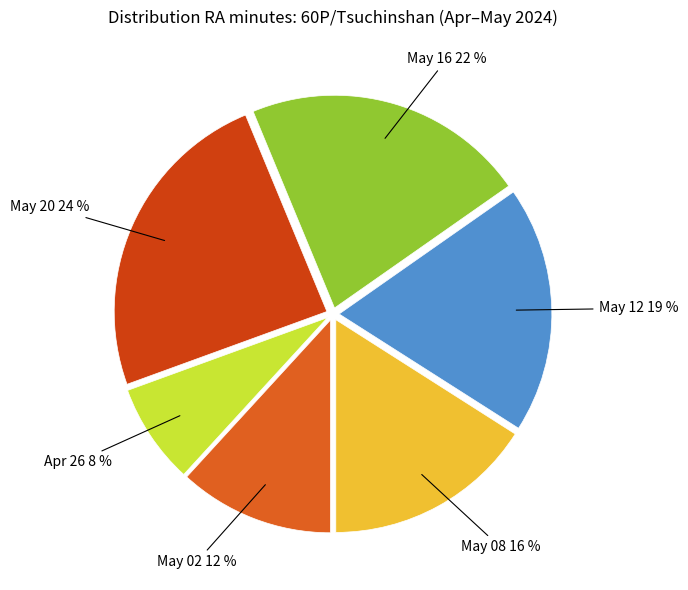

Rank the categories by value from lowest to highest.

Apr 26, May 02, May 08, May 12, May 16, May 20